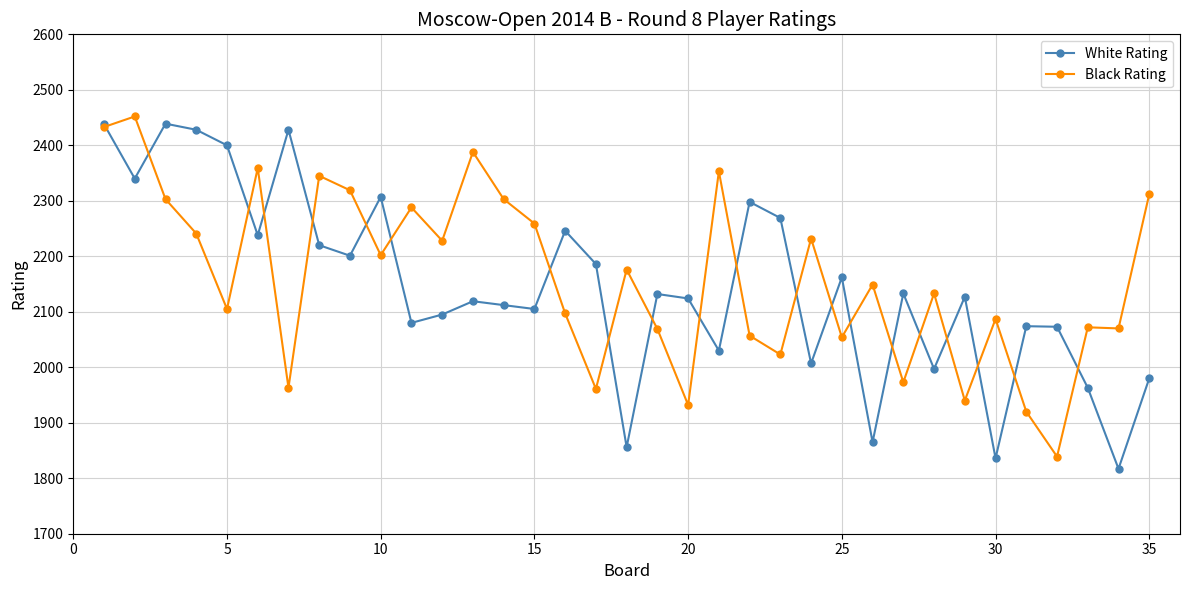

What is the lowest value of the White Rating series?

1817